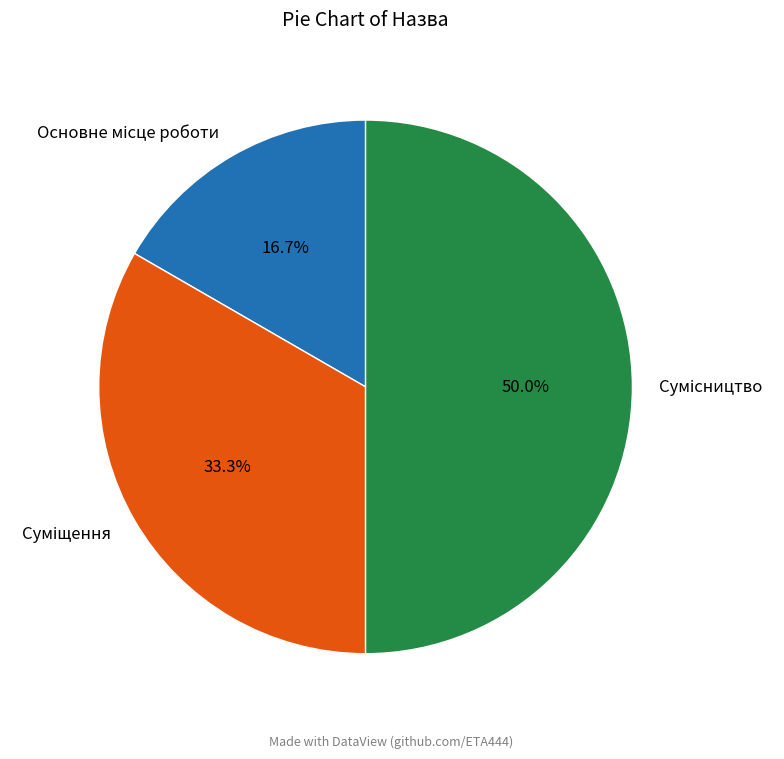

What percentage do Суміщення and Сумісництво together represent?

83.3%